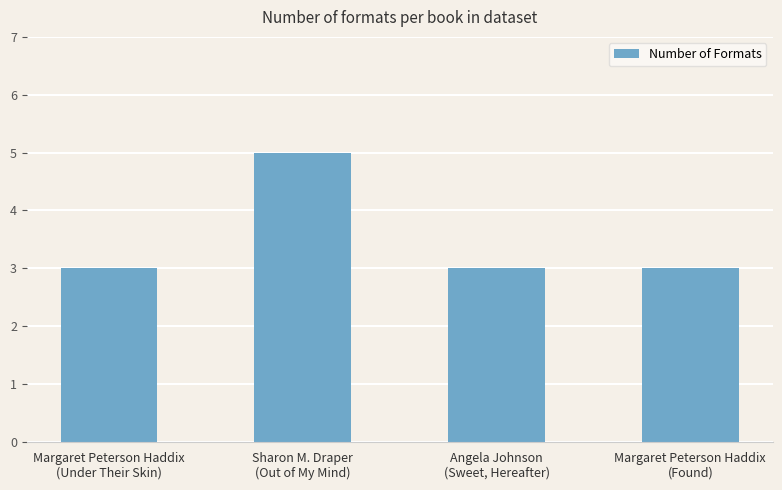

Count the values in the range 3 to 5.

4